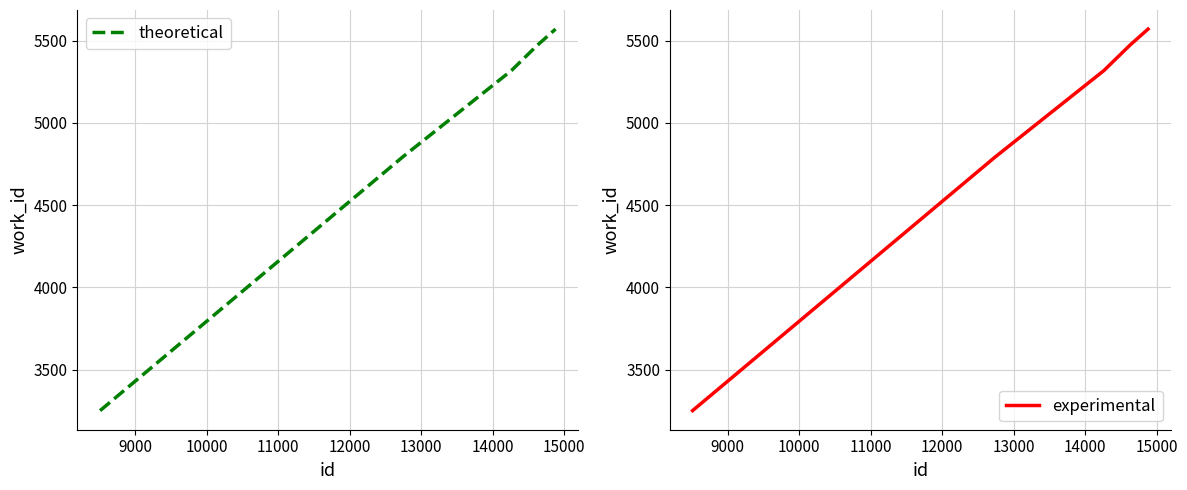

What is the lowest value of the theoretical series?

3251